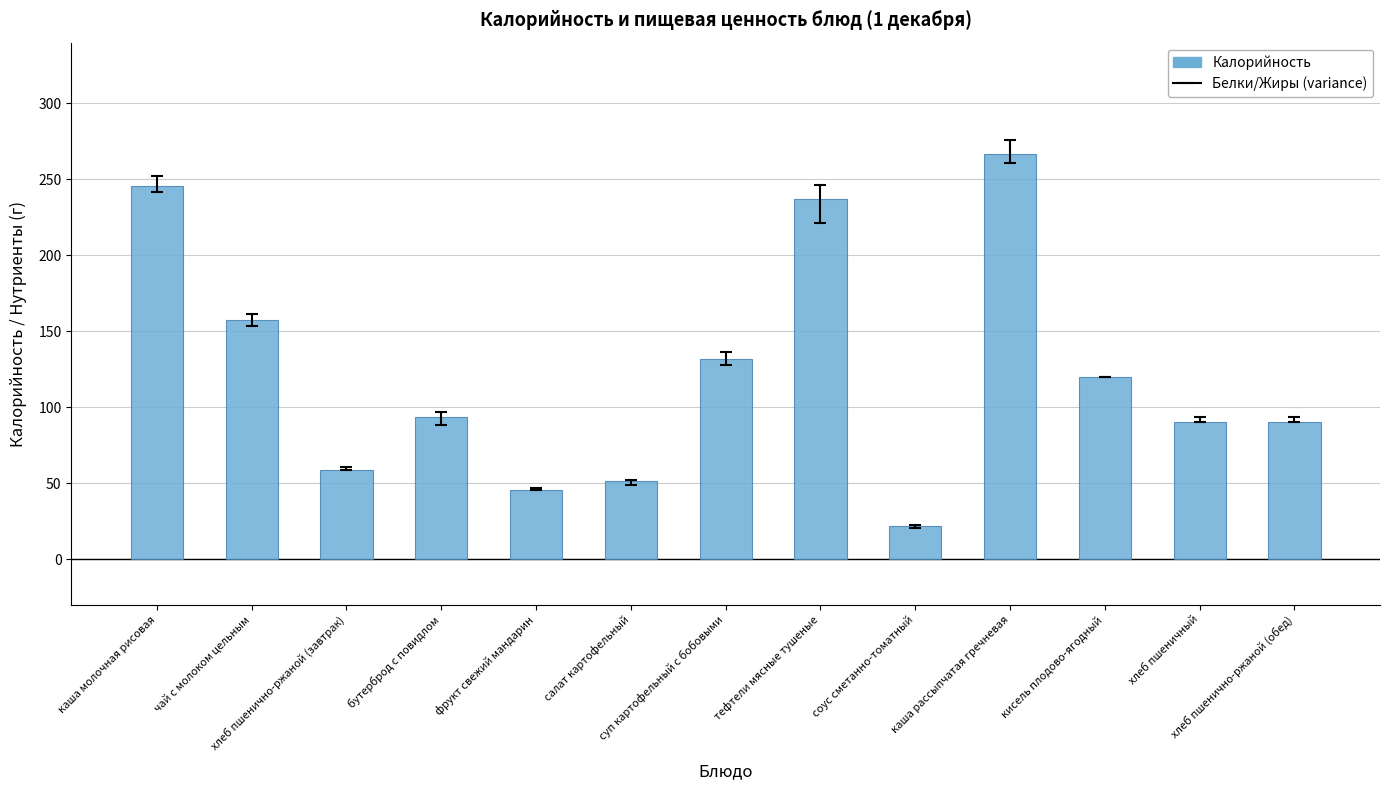

The value at тефтели мясные тушеные is 84.8. True or false?

False